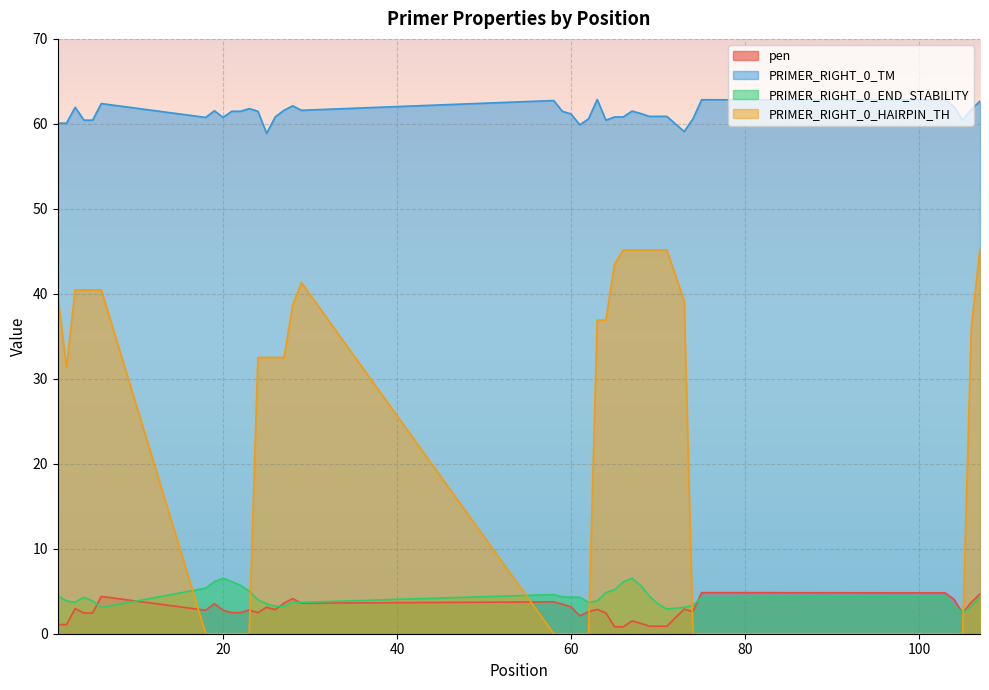

At which label does PRIMER_RIGHT_0_HAIRPIN_TH first exceed 32?

1